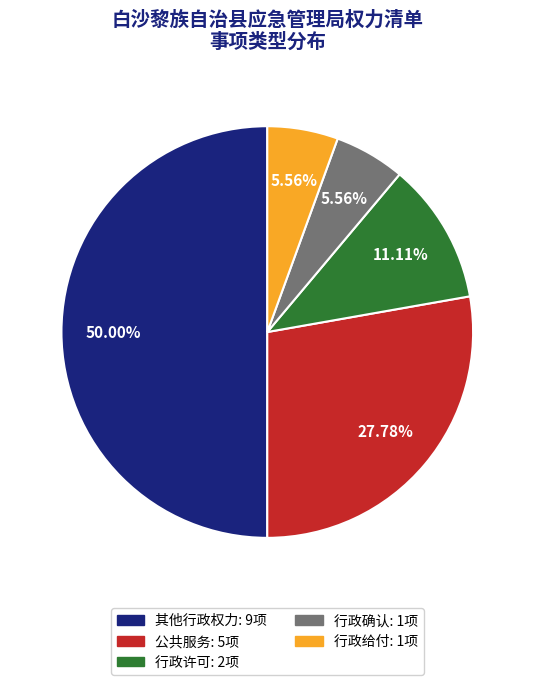

To the nearest percent, what is the combined percentage of 其他行政权力 and 行政给付?

56%